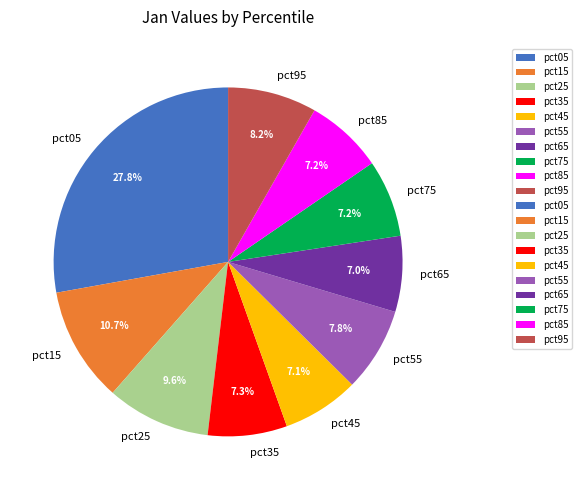

How many segments does this pie chart have?

10